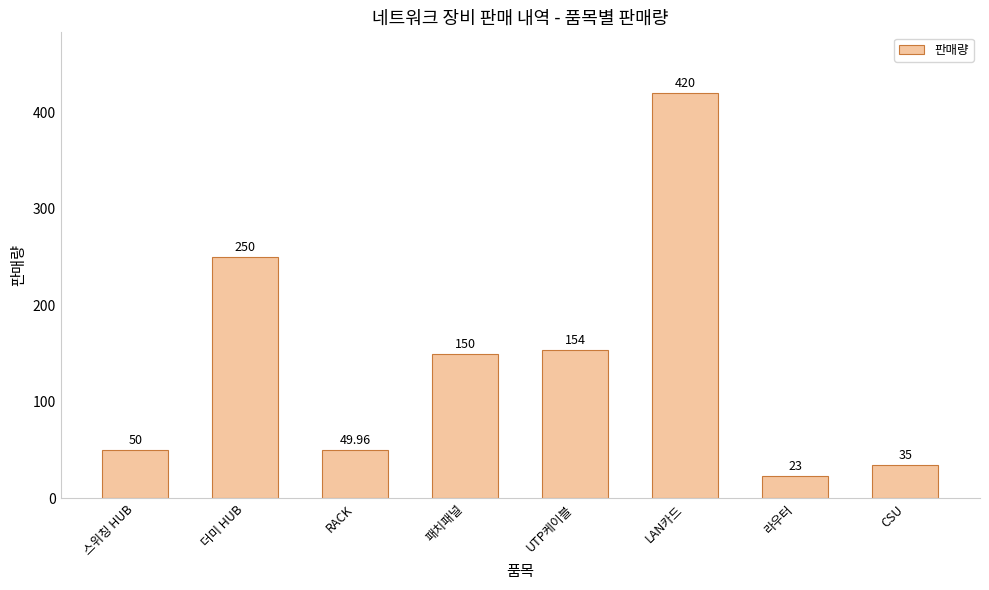

What is the difference between the values at 스위칭 HUB and 라우터?

27.0